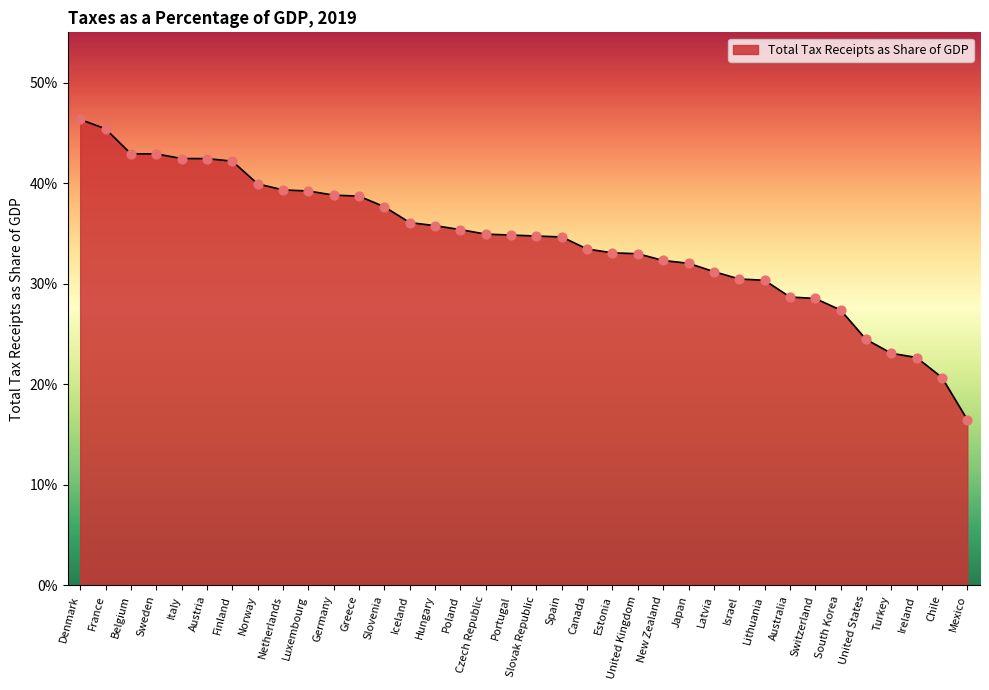

Which has a higher value, Estonia or Ireland?

Estonia